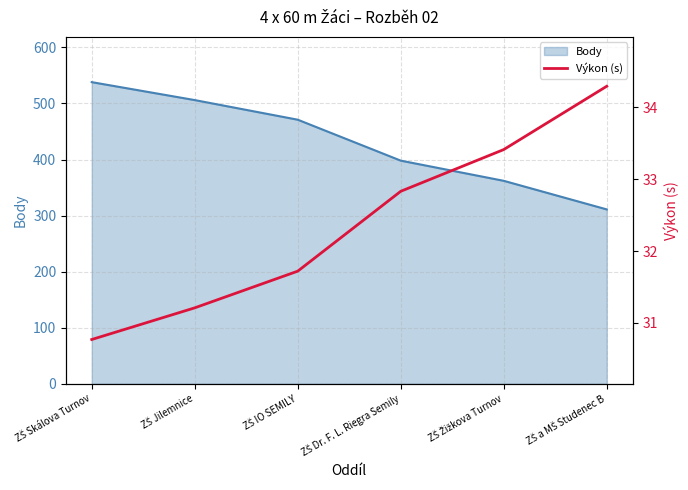

What is the sum of all values?

194.2